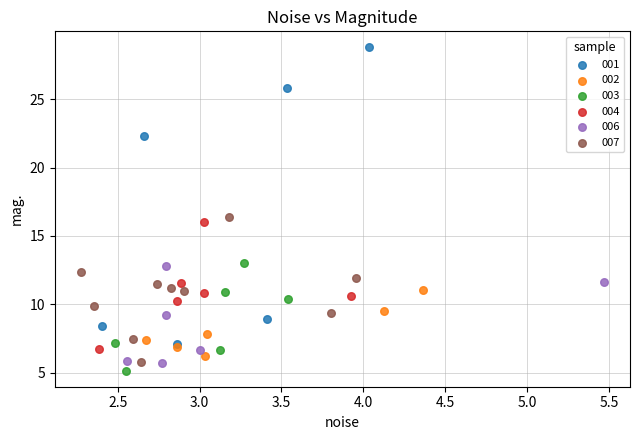

Which series reaches the maximum Y coordinate?

001